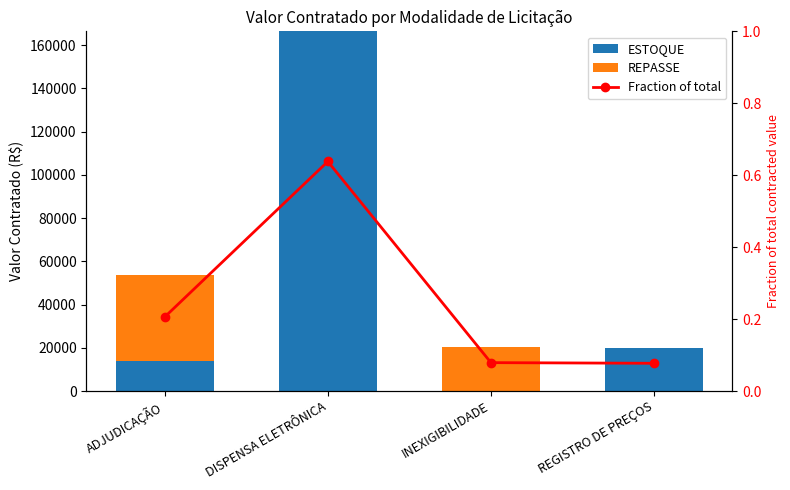

At which category is the sum across all series the highest?

DISPENSA ELETRÔNICA